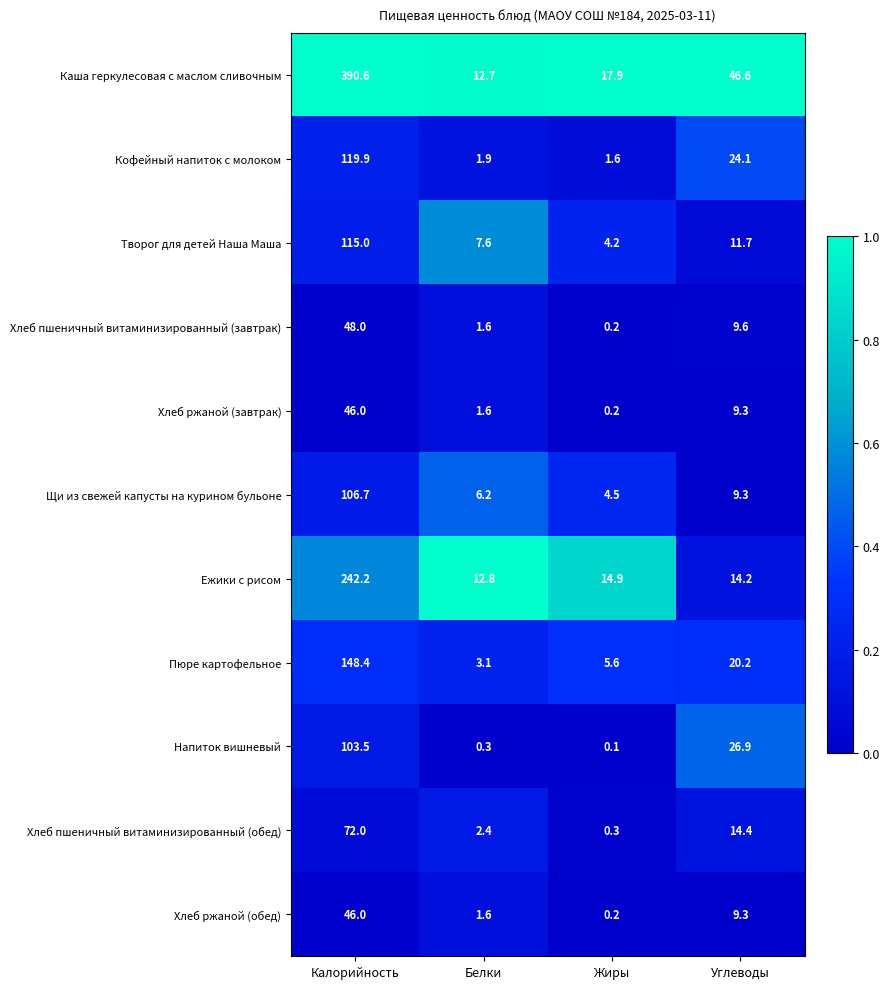

The Творог для детей Наша Маша series shows 159.6 at Калорийность. True or false?

False